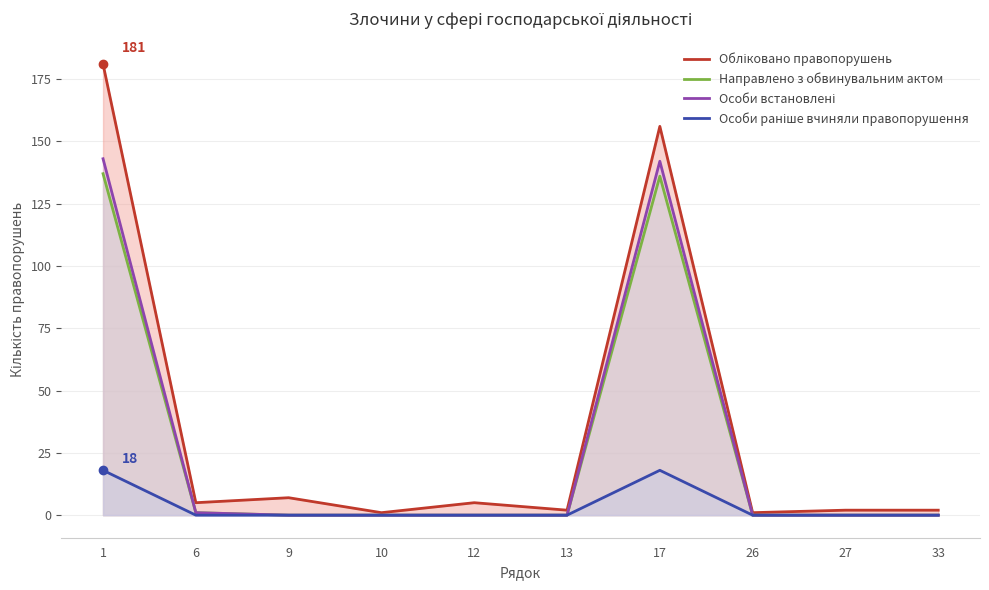

Reading left to right, extract all data points from this chart.

Обліковано правопорушень: 1=181	6=5	9=7	10=1	12=5	13=2	17=156	26=1	27=2	33=2
Направлено з обвинувальним актом: 1=137	6=1	9=0	10=0	12=0	13=0	17=136	26=0	27=0	33=0
Особи встановлені: 1=143	6=1	9=0	10=0	12=0	13=0	17=142	26=0	27=0	33=0
Особи раніше вчиняли правопорушення: 1=18	6=0	9=0	10=0	12=0	13=0	17=18	26=0	27=0	33=0